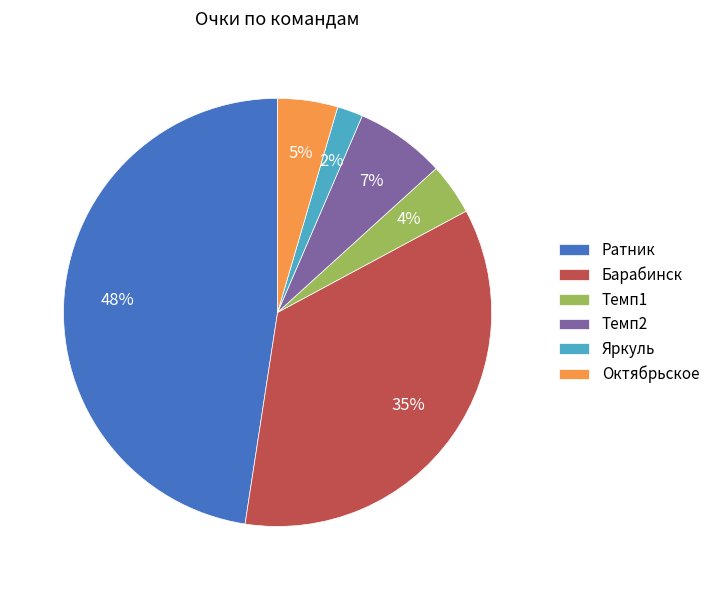

Count the number of slices in the pie.

6